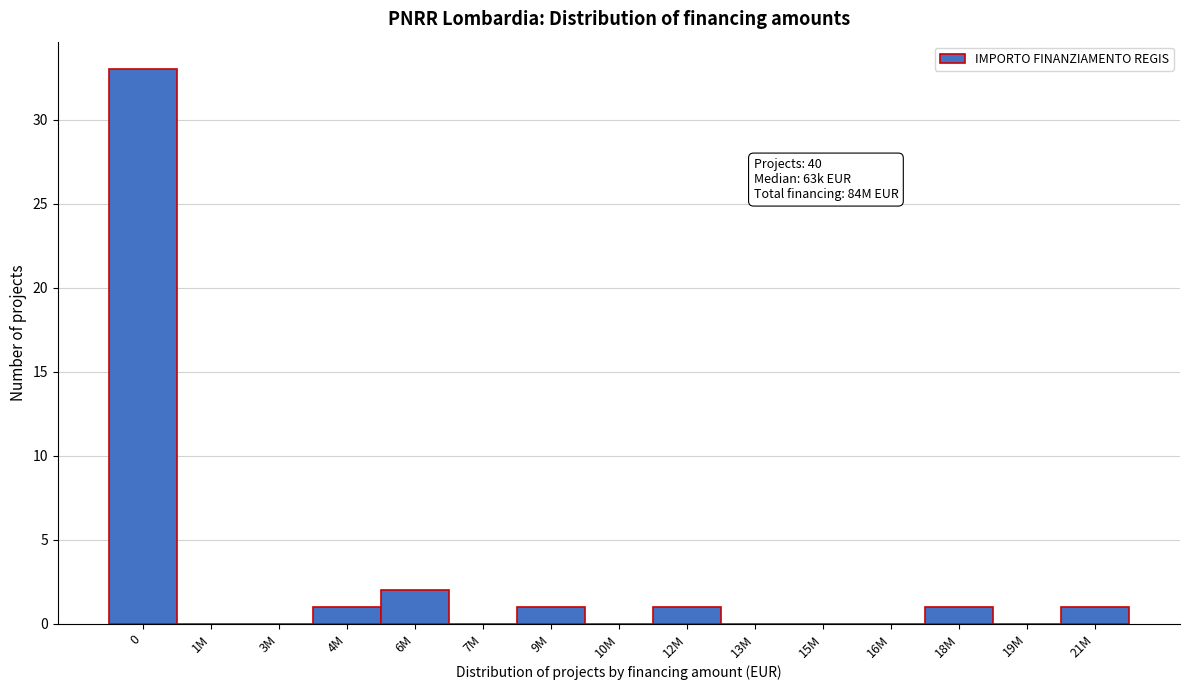

Reading left to right, what are all the values shown in this chart?

0=33	1M=0	3M=0	4M=1	6M=2	7M=0	9M=1	10M=0	12M=1	13M=0	15M=0	16M=0	18M=1	19M=0	21M=1